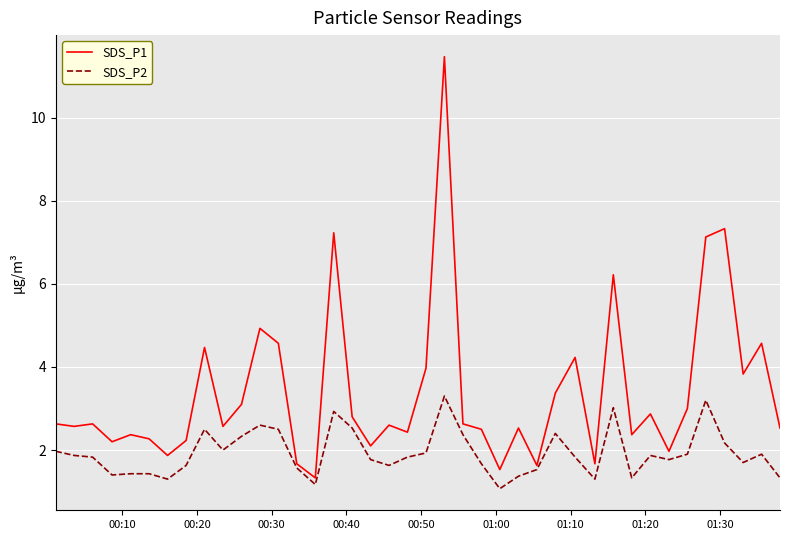

List the series in order of their peak value, highest first.

SDS_P1, SDS_P2